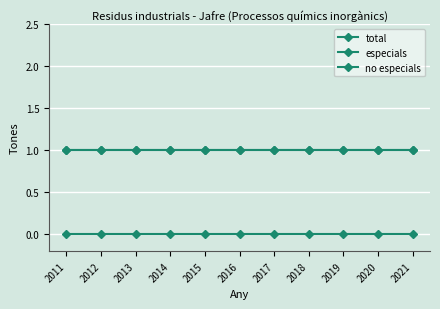

True or false: especials and no especials cross at least once.

False